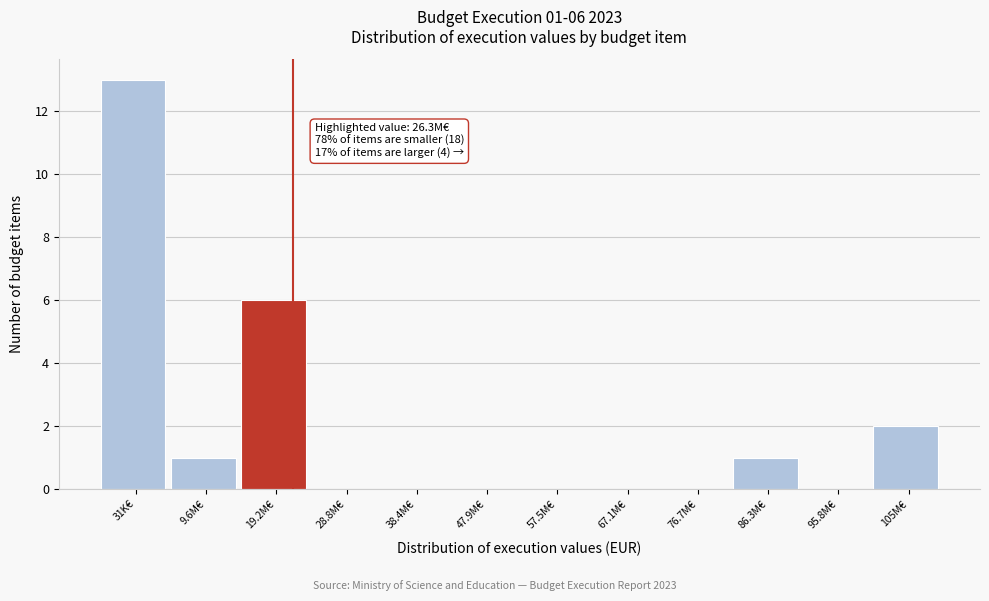

Reading right to left, transcribe all the data shown in this chart.

105M€=2	95.8M€=0	86.3M€=1	76.7M€=0	67.1M€=0	57.5M€=0	47.9M€=0	38.4M€=0	28.8M€=0	19.2M€=6	9.6M€=1	31K€=13